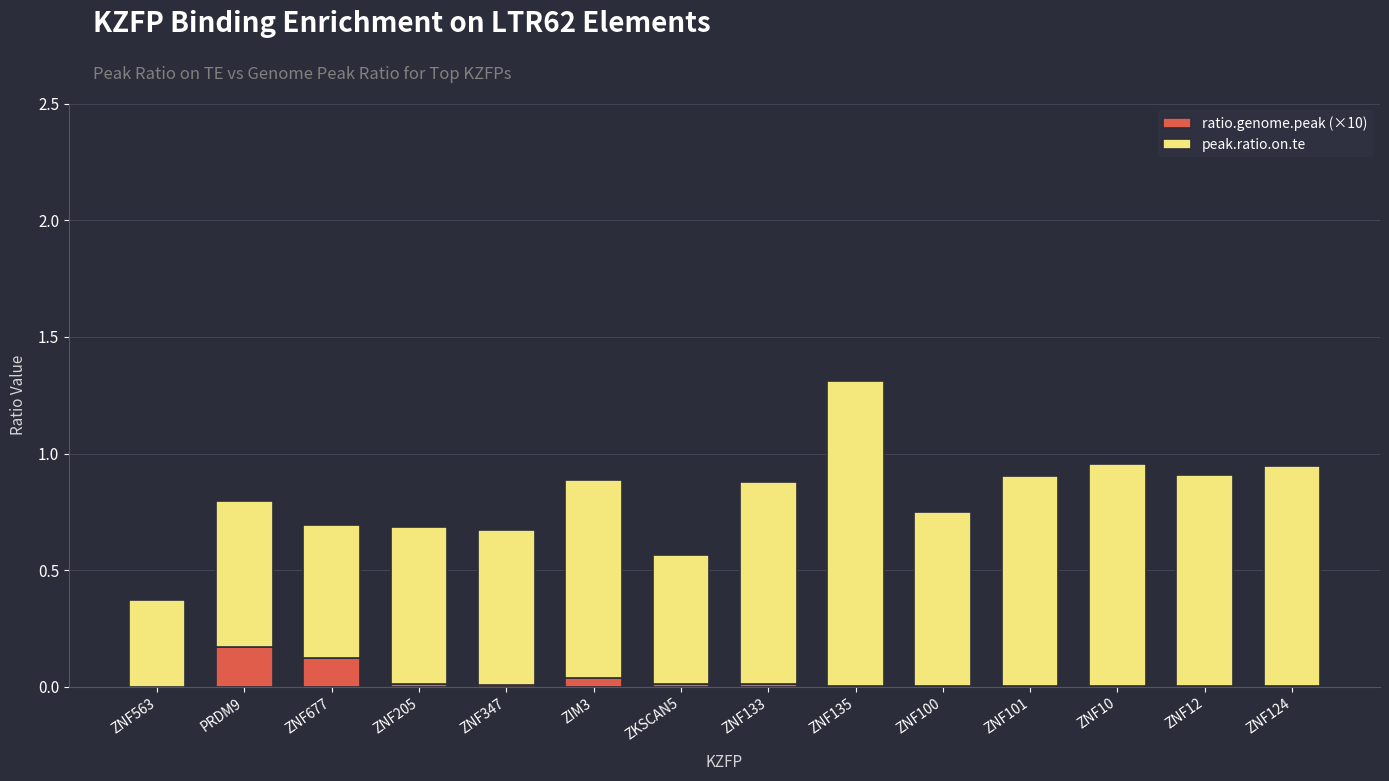

Is it true that ratio.genome.peak (×10) equals 0.1 at ZNF677?

True